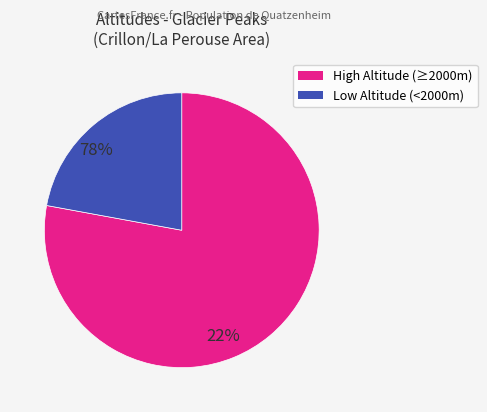

Is there any slice that represents more than half of the pie?

Yes